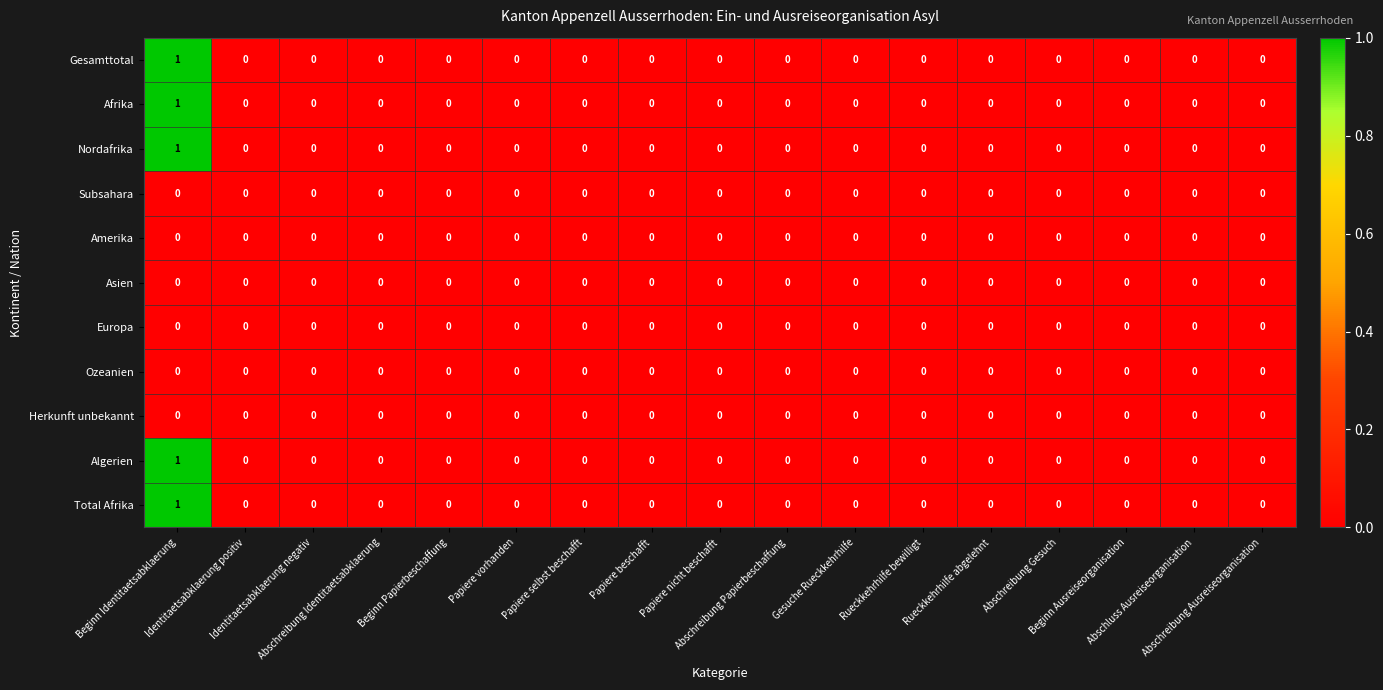

Which series has the largest total across all categories?

Gesamttotal